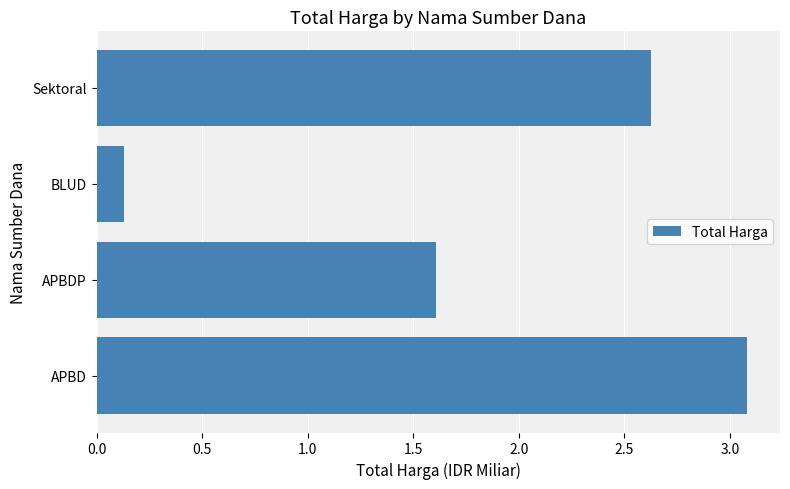

Between Sektoral and BLUD, which is larger?

Sektoral